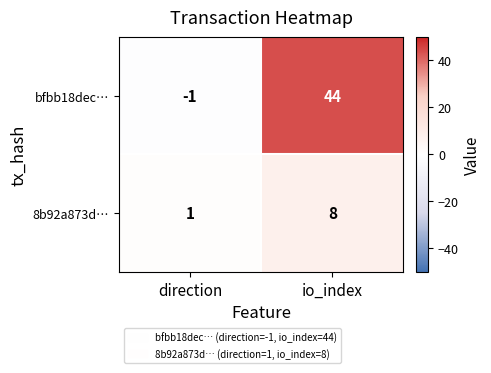

Which label corresponds to the smallest value in the chart?

direction